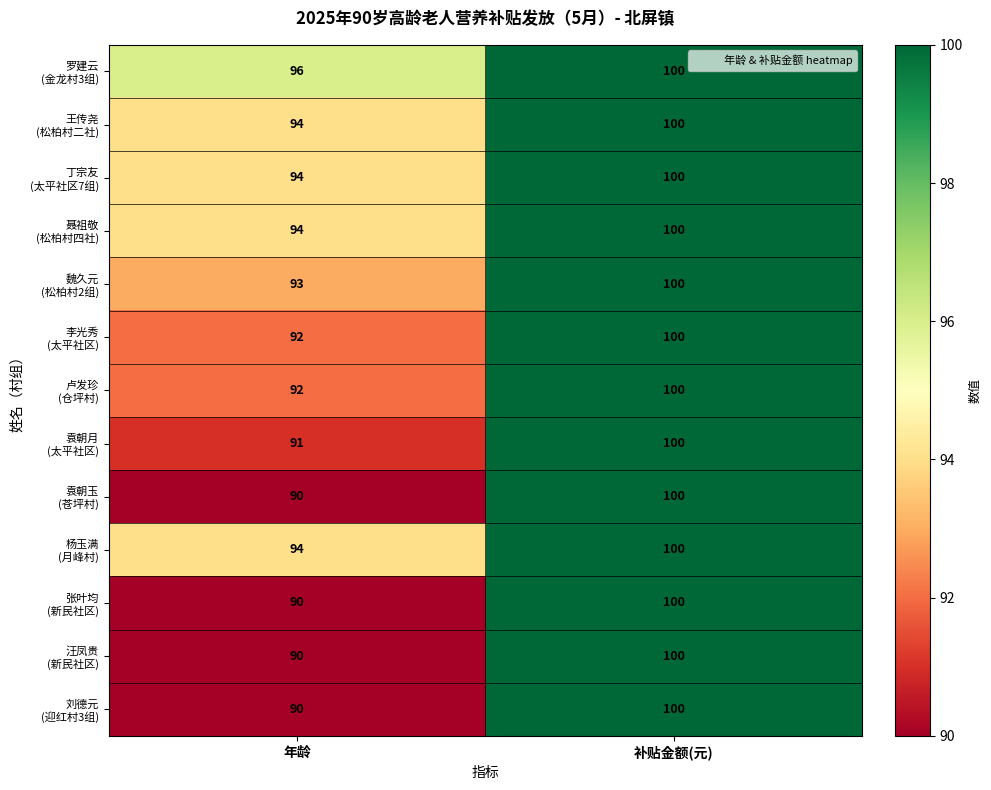

What is the total value across all series at 补贴金额(元)?

1300